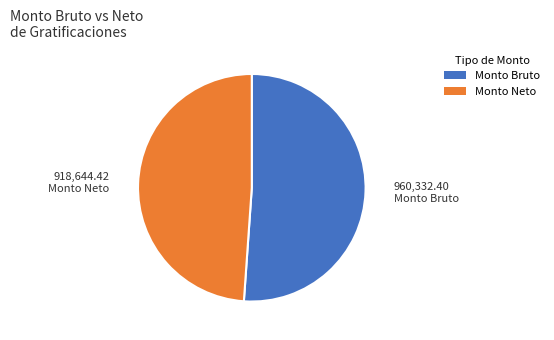

Is there a majority slice in this chart?

Yes